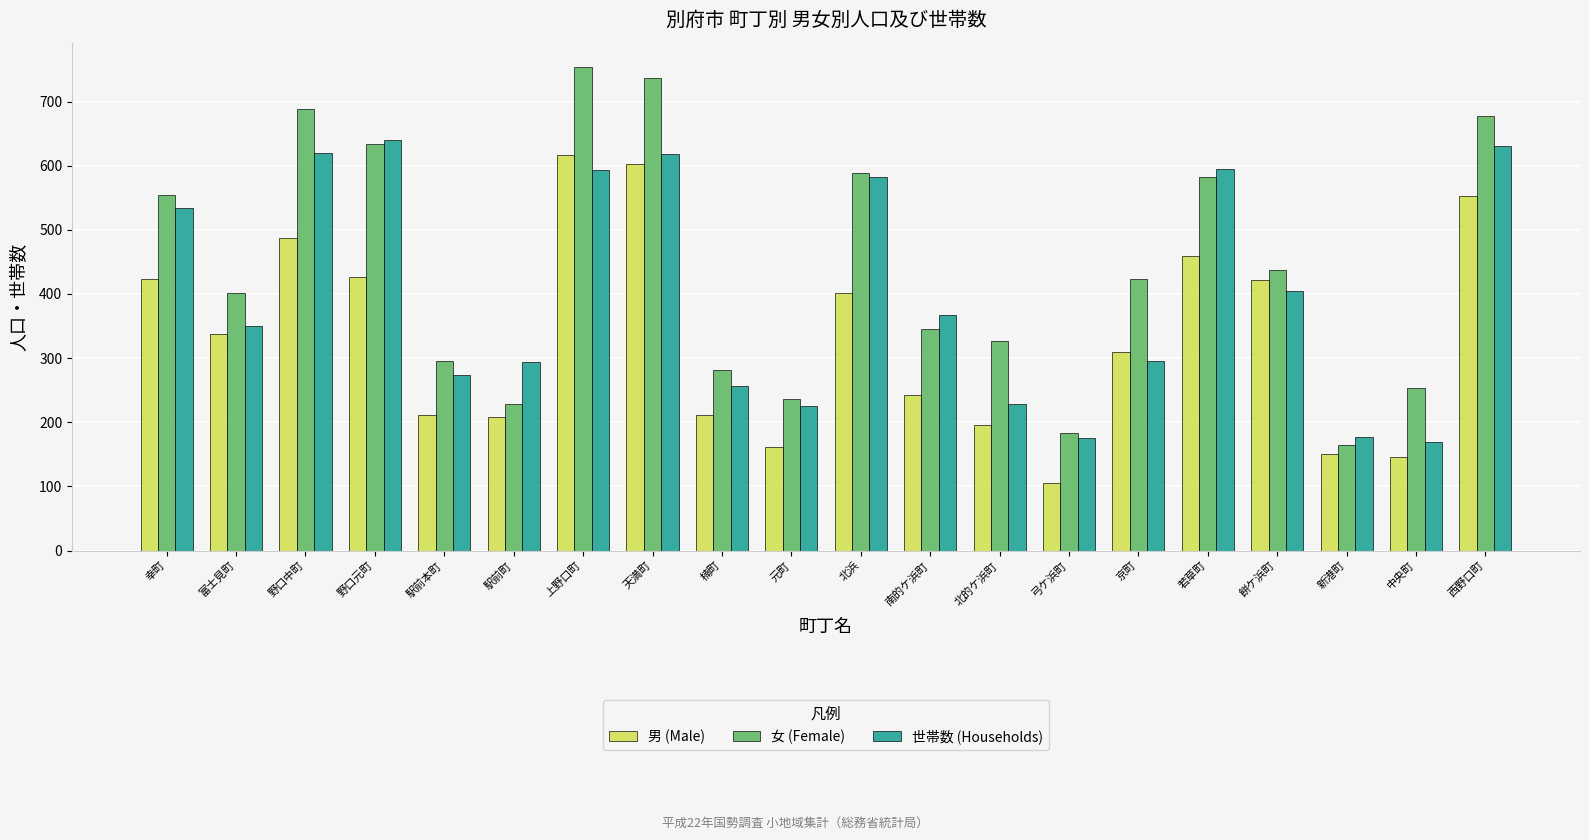

What is the value of the 世帯数 (Households) bar at the 1st from the left?

534